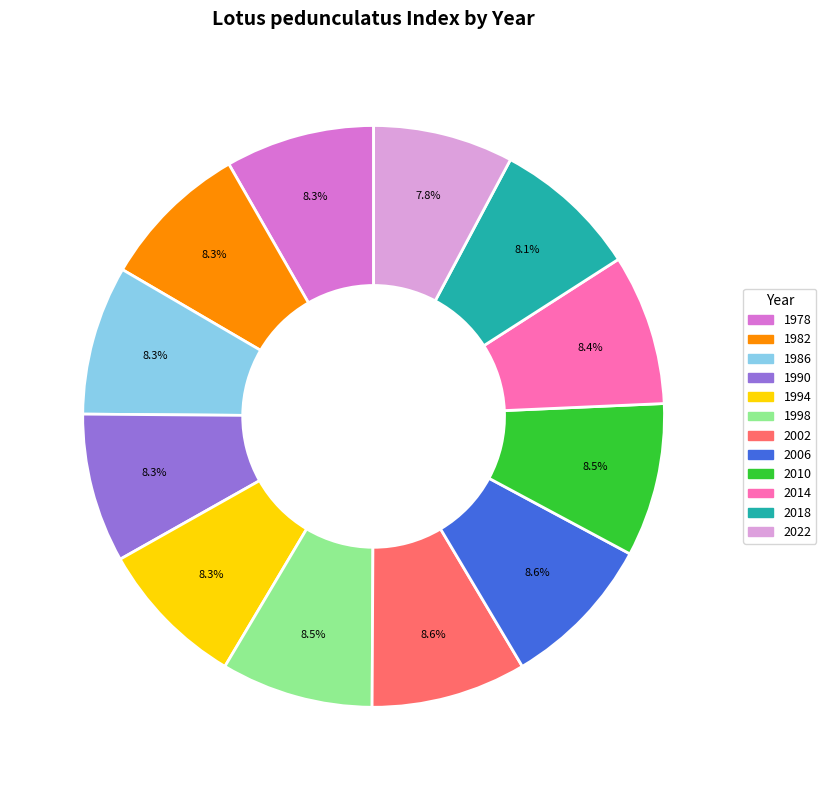

Does 1982 represent more than half of the total?

No